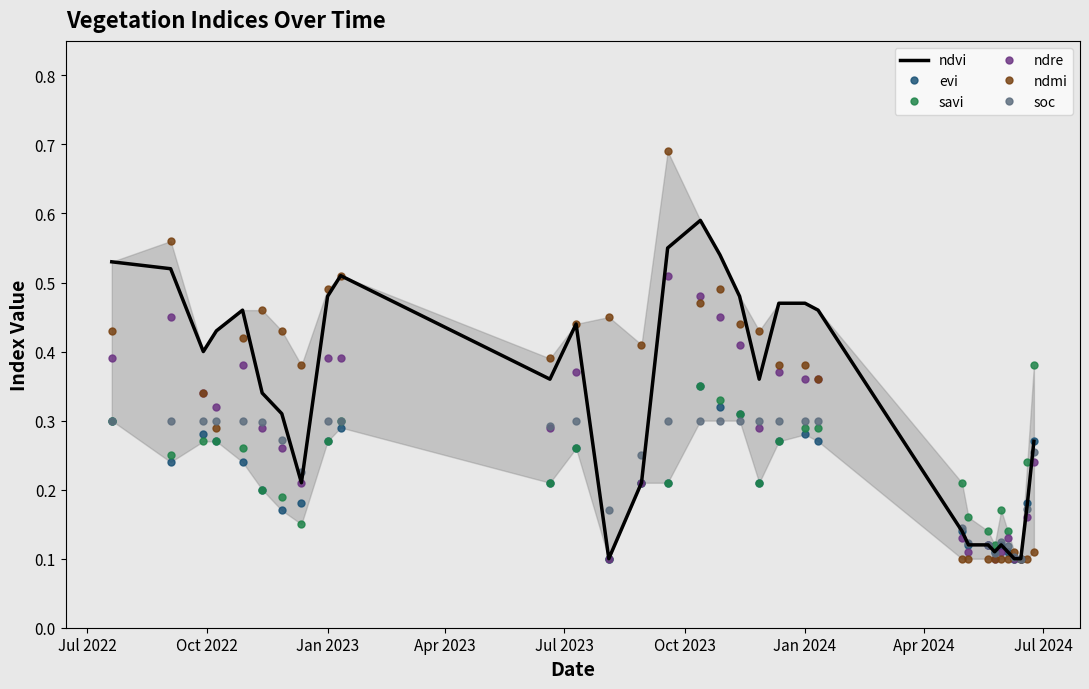

Which series has the largest range (max minus min)?

ndmi